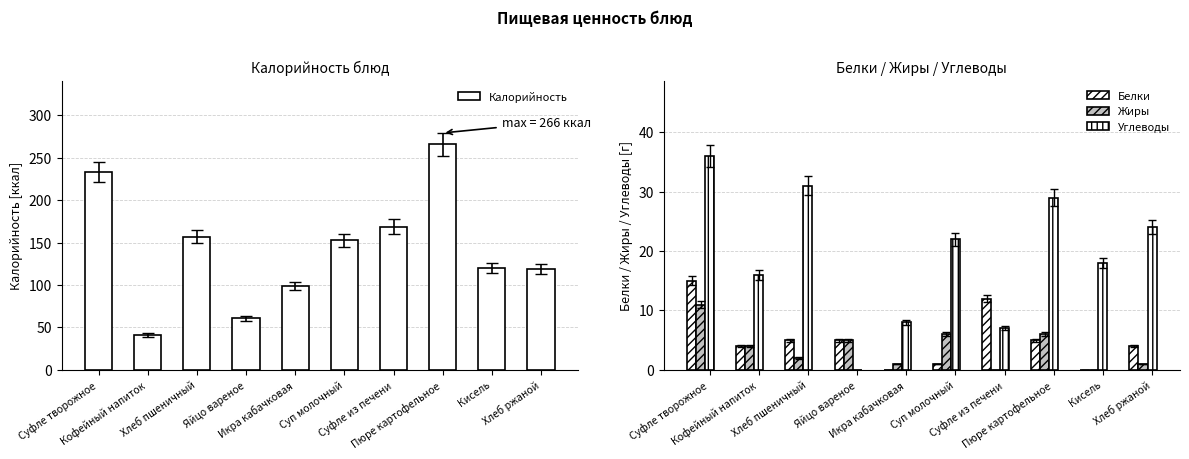

The value of Калорийность at Хлеб ржаной is 207. True or false?

False